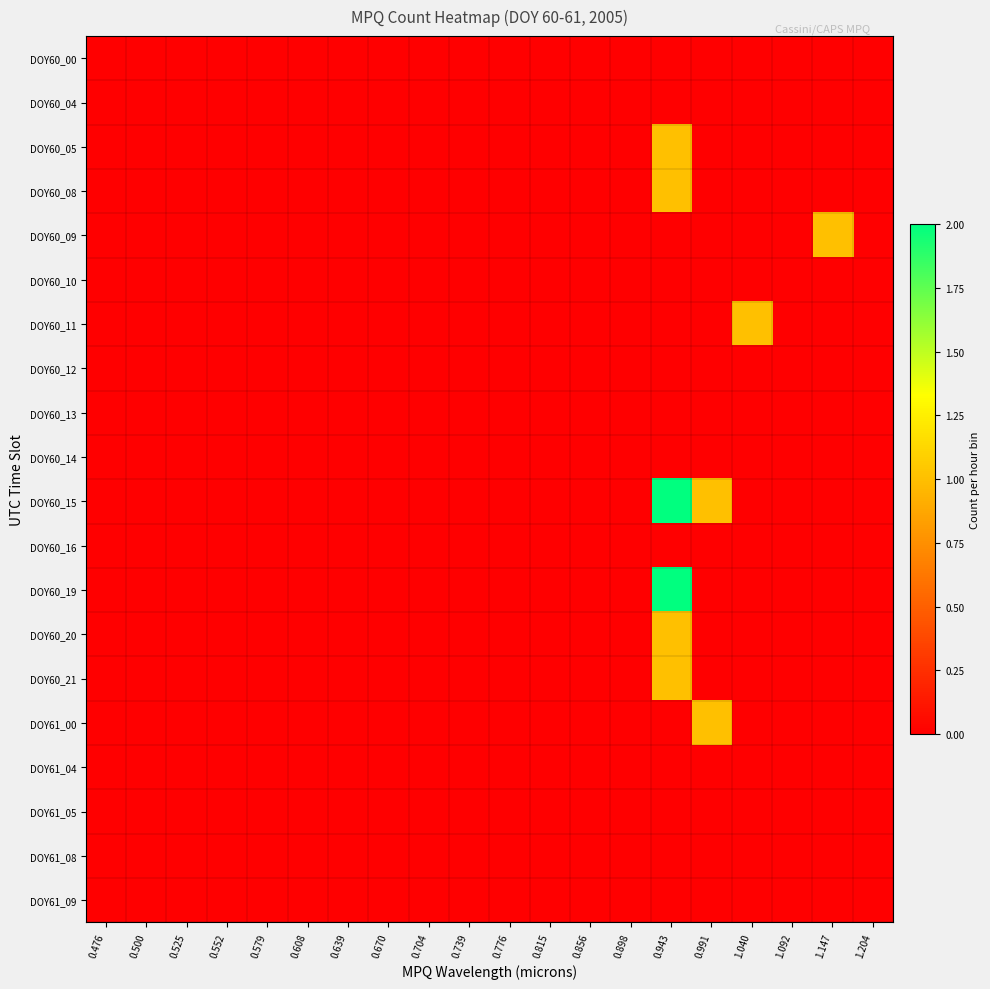

At 0.898, list the series in order from smallest to largest.

DOY60_00, DOY60_04, DOY60_05, DOY60_08, DOY60_09, DOY60_10, DOY60_11, DOY60_12, DOY60_13, DOY60_14, DOY60_15, DOY60_16, DOY60_19, DOY60_20, DOY60_21, DOY61_00, DOY61_04, DOY61_05, DOY61_08, DOY61_09